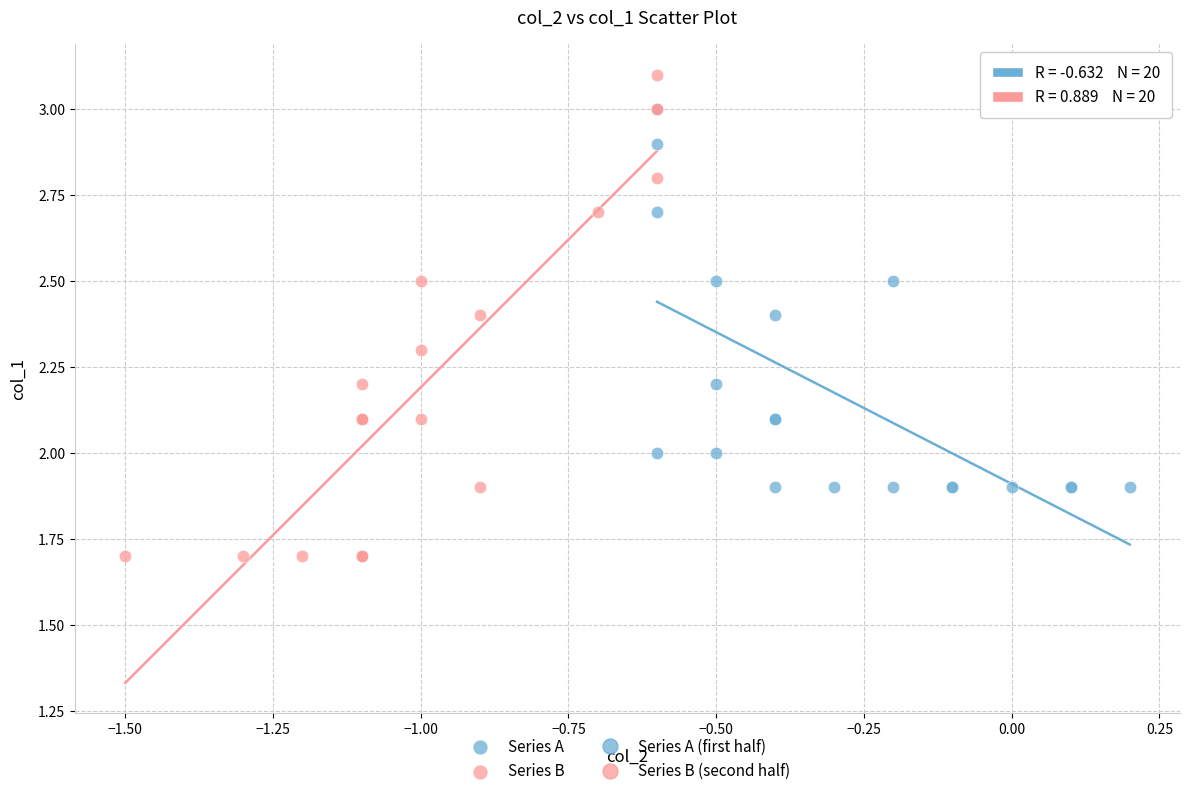

Which series contains the lowest Y value?

Series B